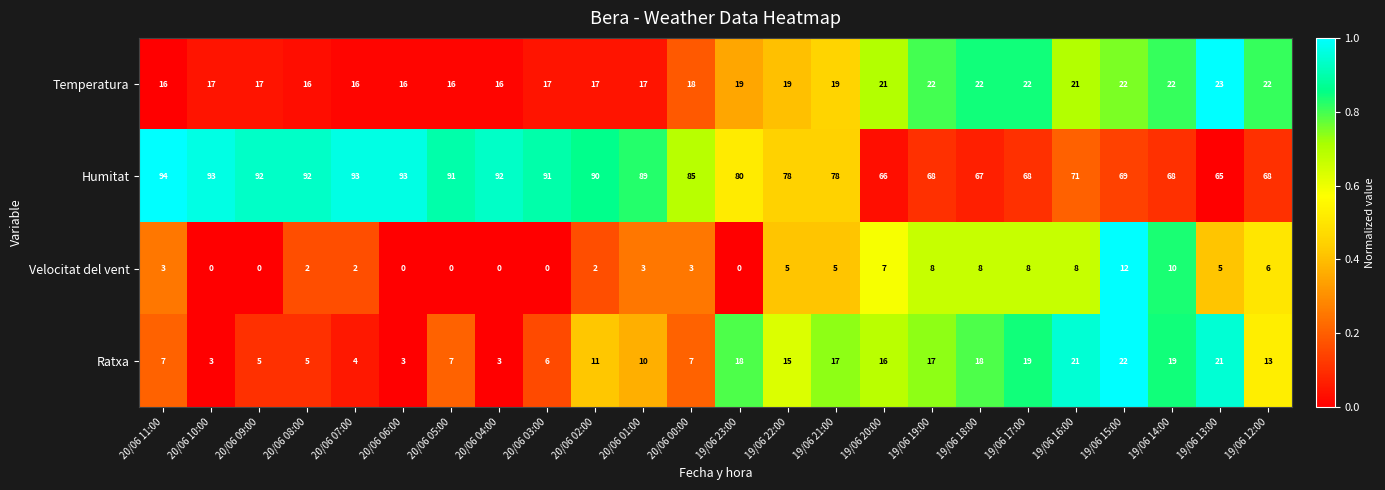

What is the difference between the maximum and minimum values in the Temperatura series?

7